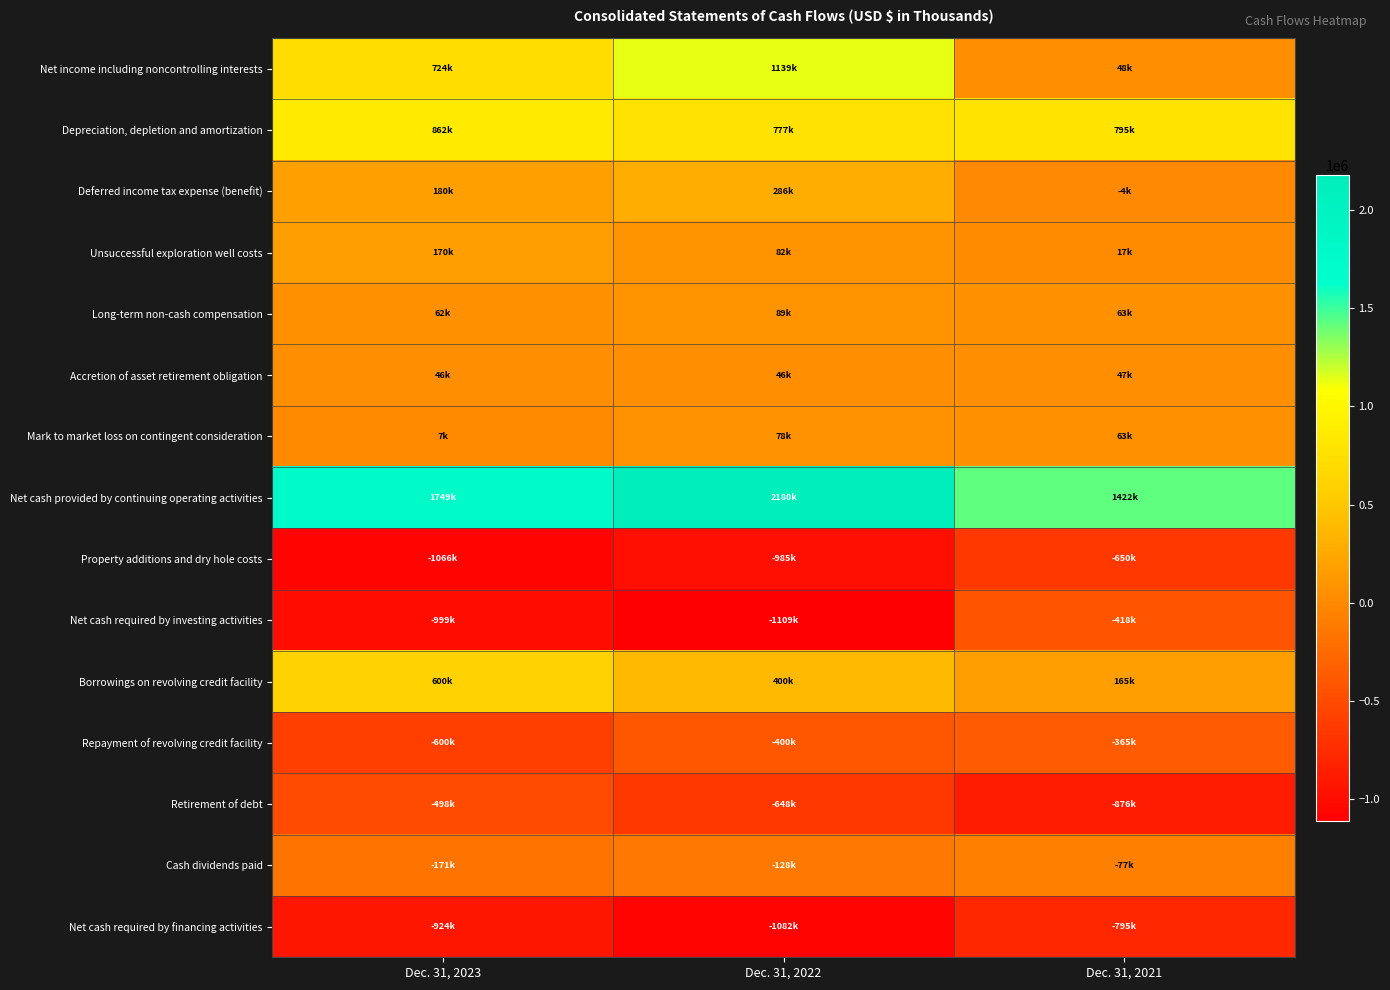

How many series are shown in this chart?

15